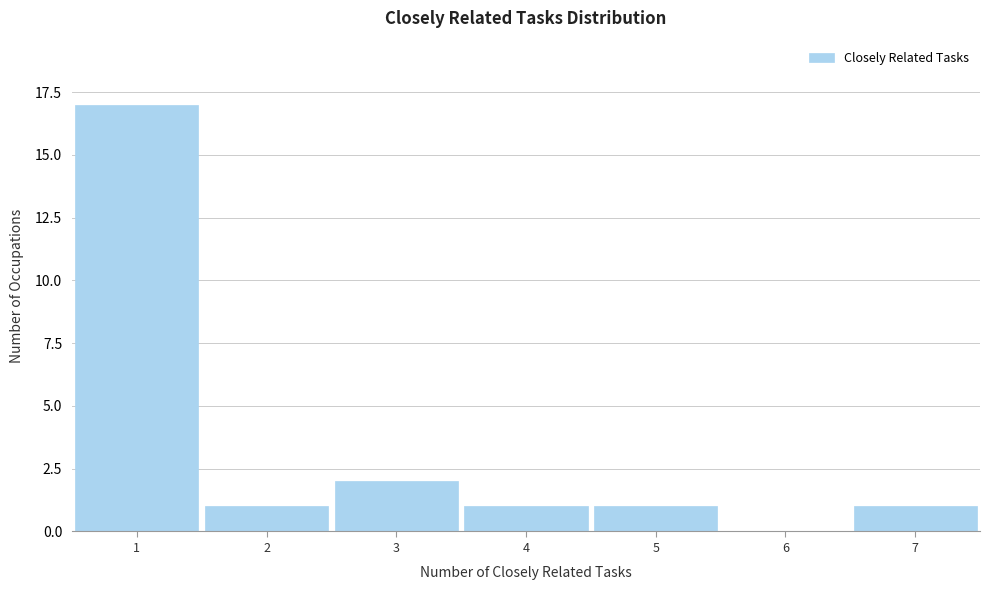

How tall is the bar that spans 3.5 to 4.5 on the x-axis? The values are not printed on the chart, so give them approximately, as read against the axis.

1